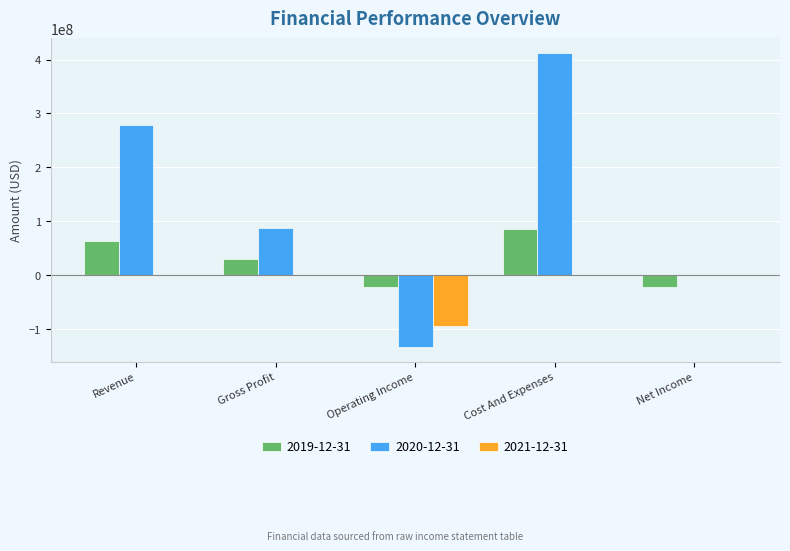

The value of 2021-12-31 at Net Income is 0. True or false?

True